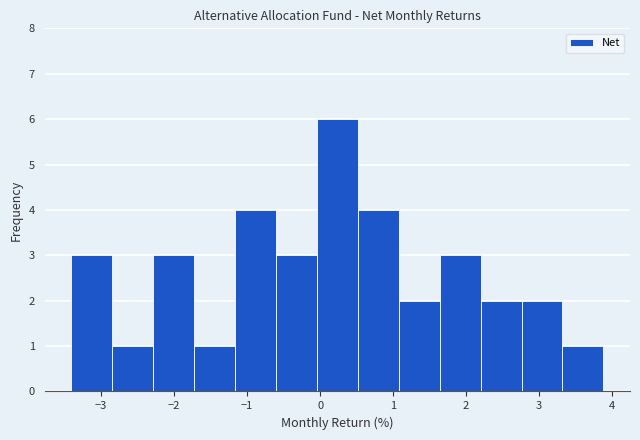

Reading left to right, transcribe this chart: for each bar, give the range it covers on the x-axis and its height. Neither the bar edges nor the heights are printed on the chart, so give them approximately, as read against the axes.

-3.4 to -2.8: 3
-2.8 to -2.3: 1
-2.3 to -1.7: 3
-1.7 to -1.2: 1
-1.2 to -0.6: 4
-0.6 to 0.0: 3
0.0 to 0.5: 6
0.5 to 1.1: 4
1.1 to 1.6: 2
1.6 to 2.2: 3
2.2 to 2.8: 2
2.8 to 3.3: 2
3.3 to 3.9: 1